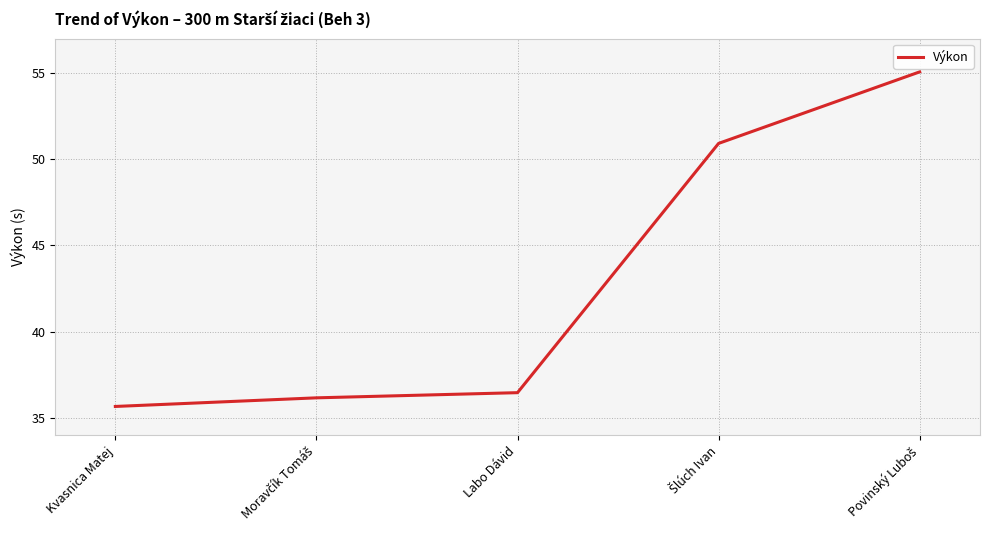

Does the chart have visible grid lines?

Yes